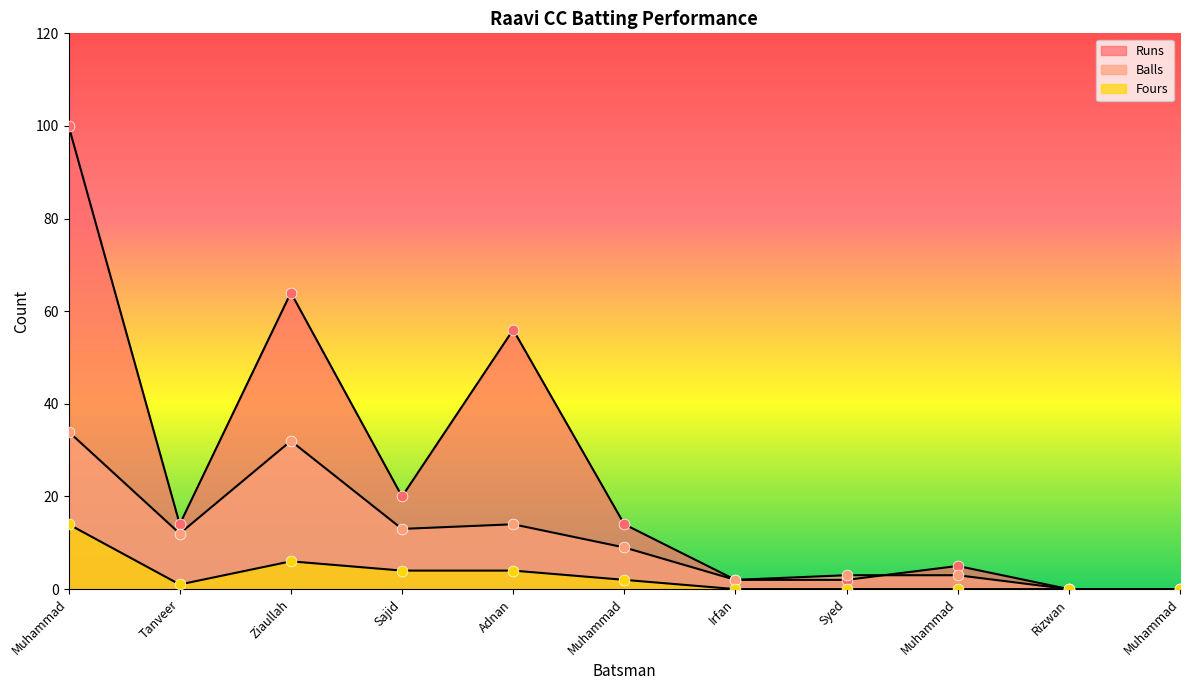

Is the value of Balls at Rizwan greater than the value of Runs at Sajid?

No